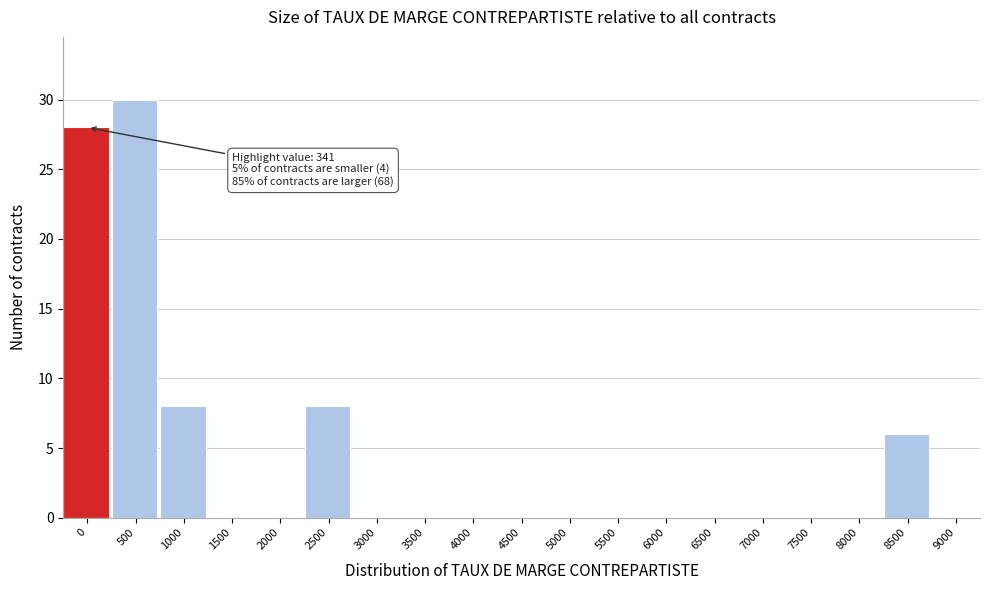

Reading left to right, transcribe all the data shown in this chart.

0=28	500=30	1000=8	1500=0	2000=0	2500=8	3000=0	3500=0	4000=0	4500=0	5000=0	5500=0	6000=0	6500=0	7000=0	7500=0	8000=0	8500=6	9000=0